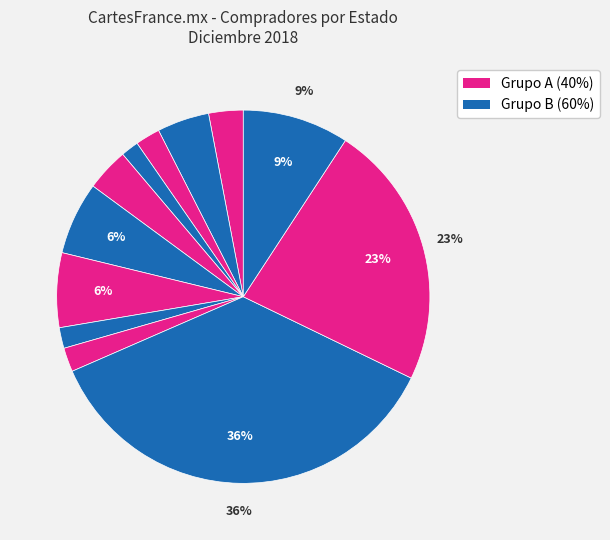

How many slices are in this pie chart?

12